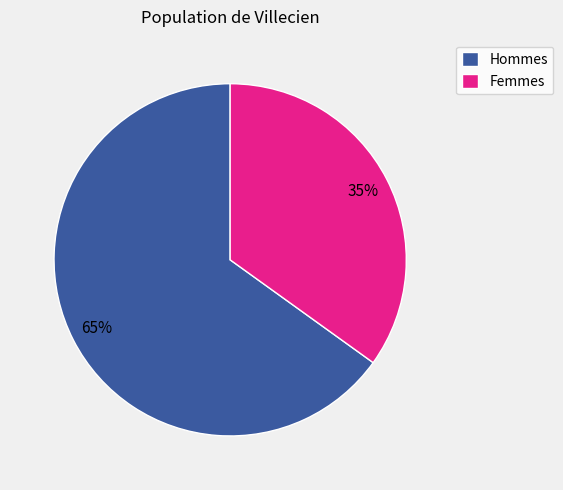

What percentage is the Hommes slice, to the nearest percent?

65%